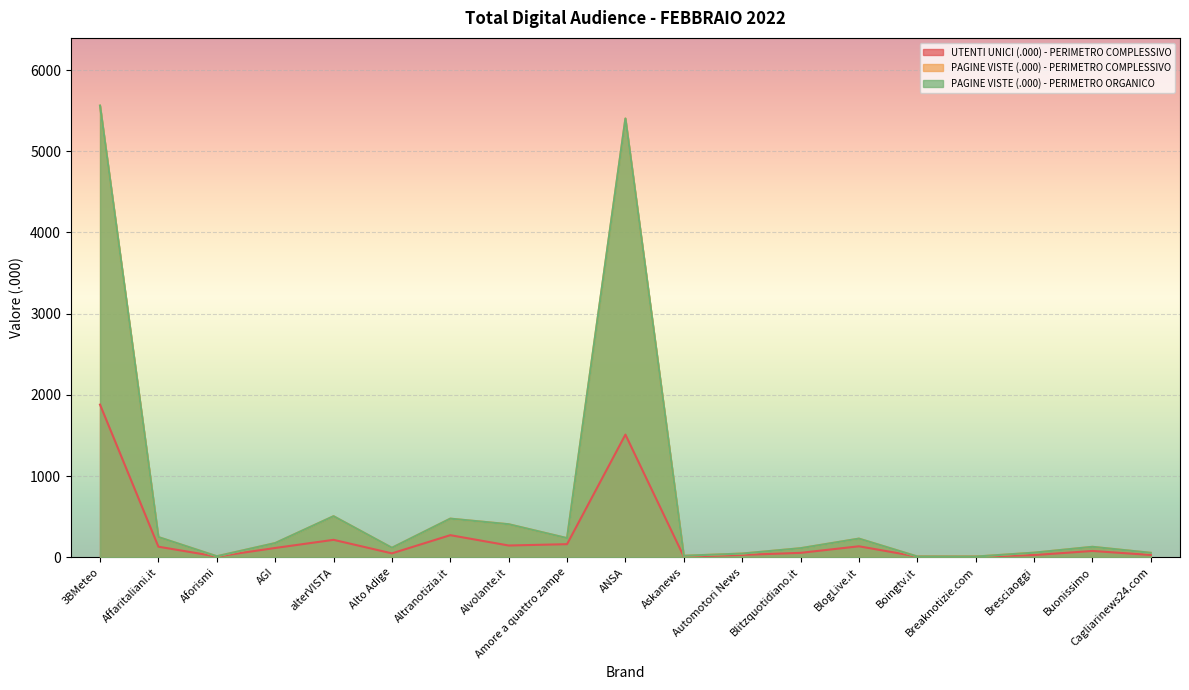

What is the sum of the PAGINE VISTE - PERIMETRO COMPLESSIVO values at Affaritaliani.it and Boingtv.it?

259.0